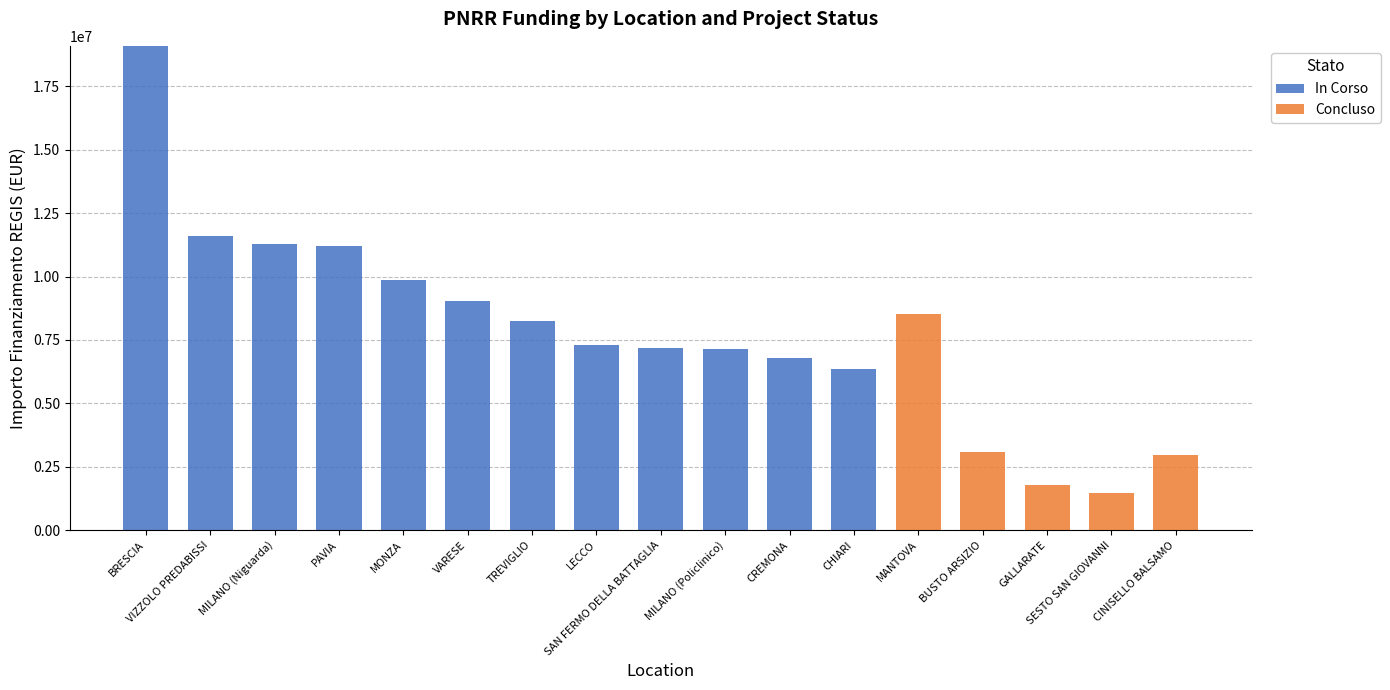

What is the sum of all In Corso values?

115090000